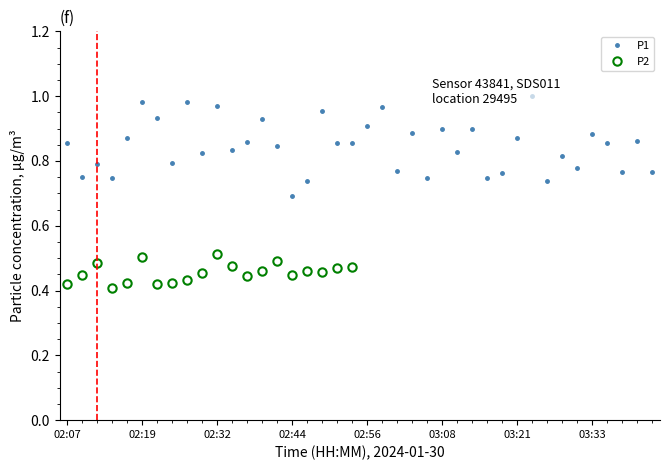

Reading left to right, extract all data points from this chart.

0.9	0.8	0.8	0.7	0.9	1.0	0.9	0.8	1.0	0.8	1.0	0.8	0.9	0.9	0.8	0.7	0.7	1.0	0.9	0.9	0.9	1.0	0.8	0.9	0.7	0.9	0.8	0.9	0.7	0.8	0.9	1.0	0.7	0.8	0.8	0.9	0.9	0.8	0.9	0.8